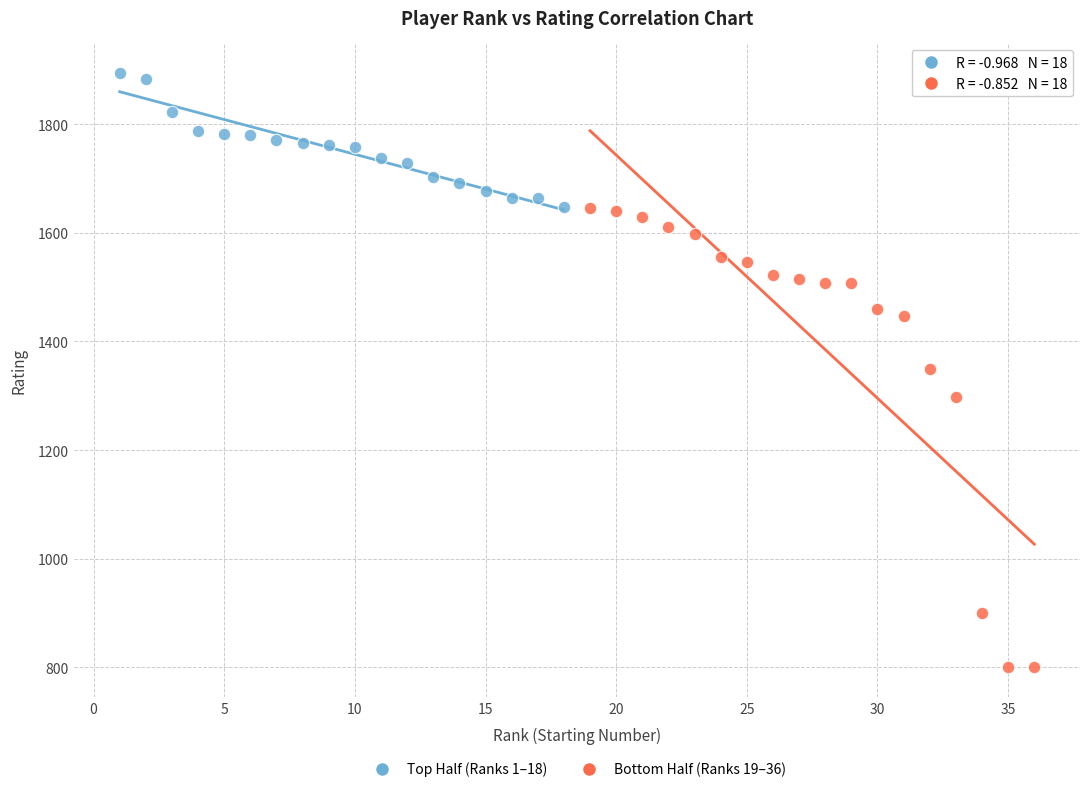

Which series has the widest spread of Y values?

Bottom Half (Ranks 19–36)